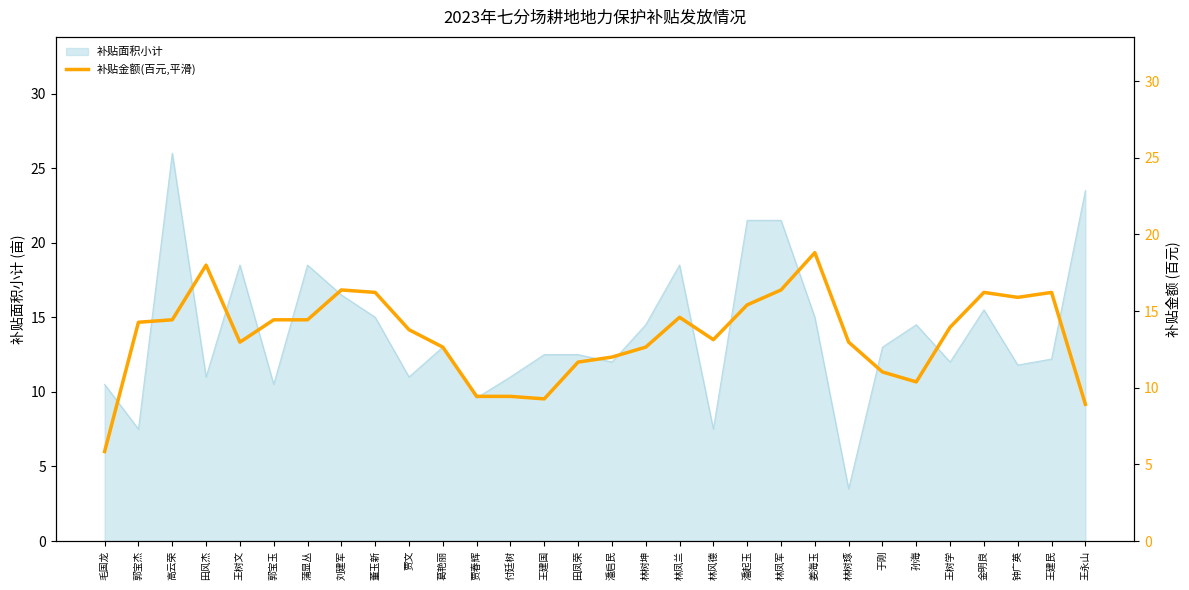

Is it true that 补贴面积小计 equals 15.0 at 姜海玉?

True